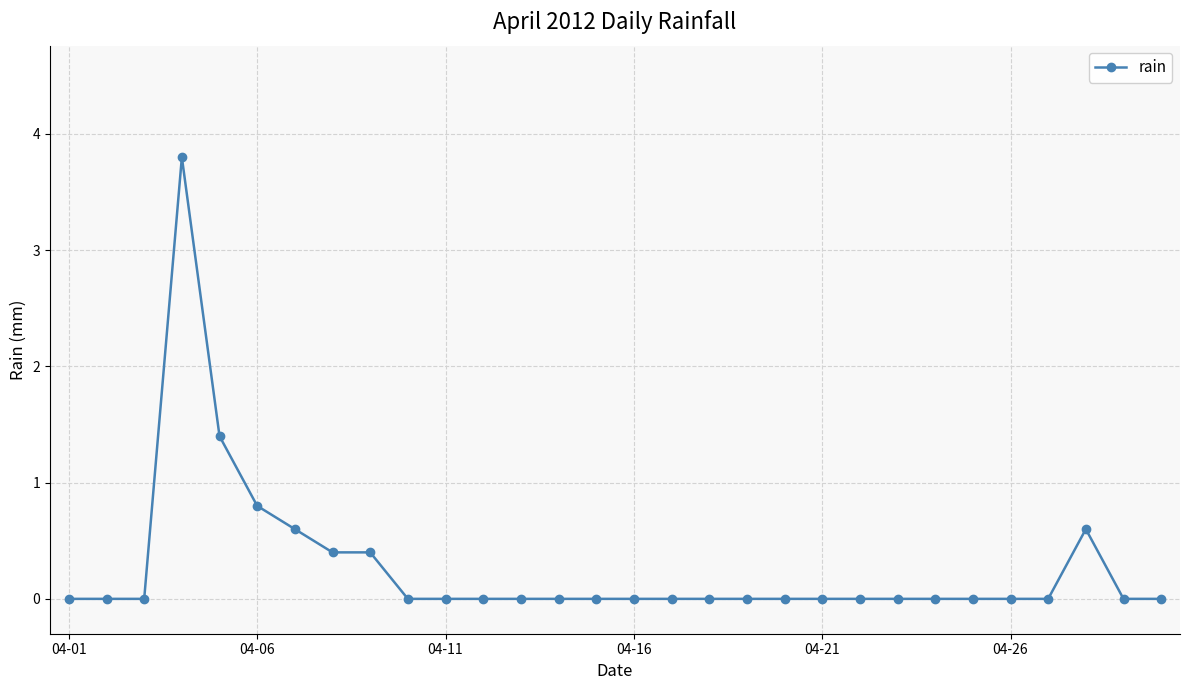

What is the average value?

0.3